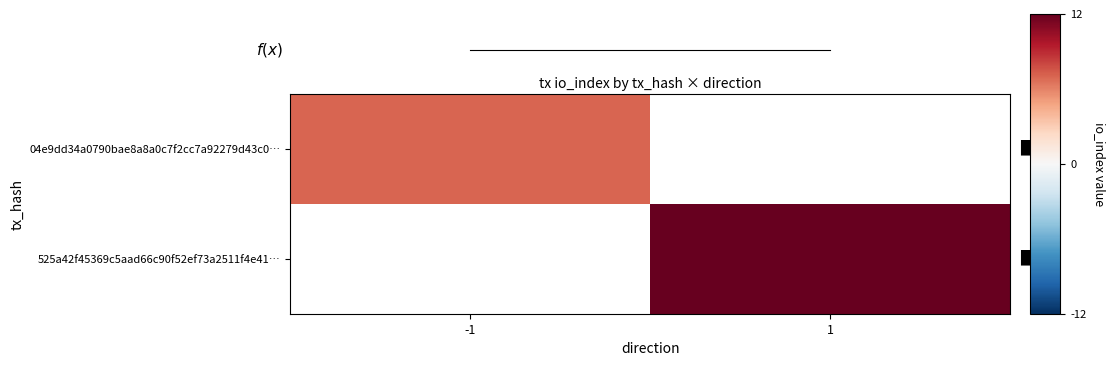

True or false: 525a42f45369c5aad66c90f52ef73a2511f4e41… has a value of 21.1 at 1.

False